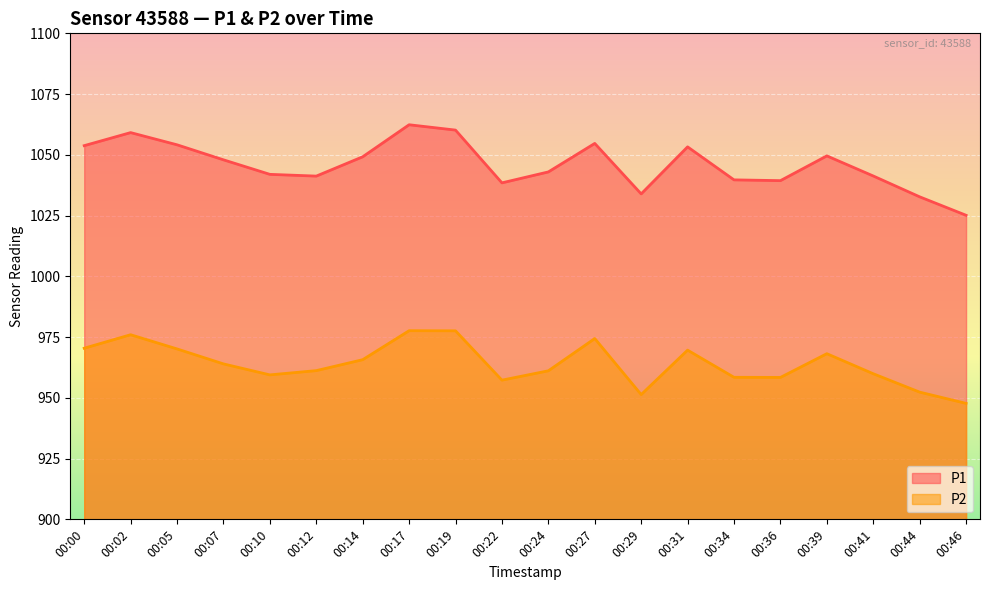

True or false: P2 and P1 intersect in this chart.

False